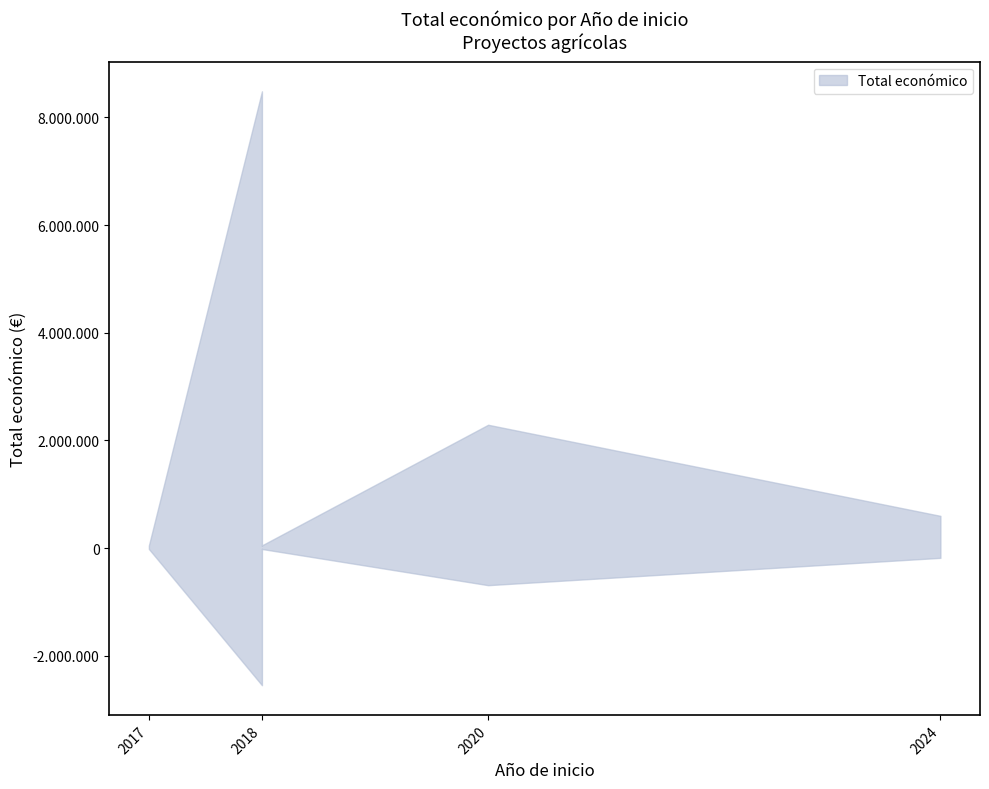

Is it true that the value at 2024 is 844259?

False